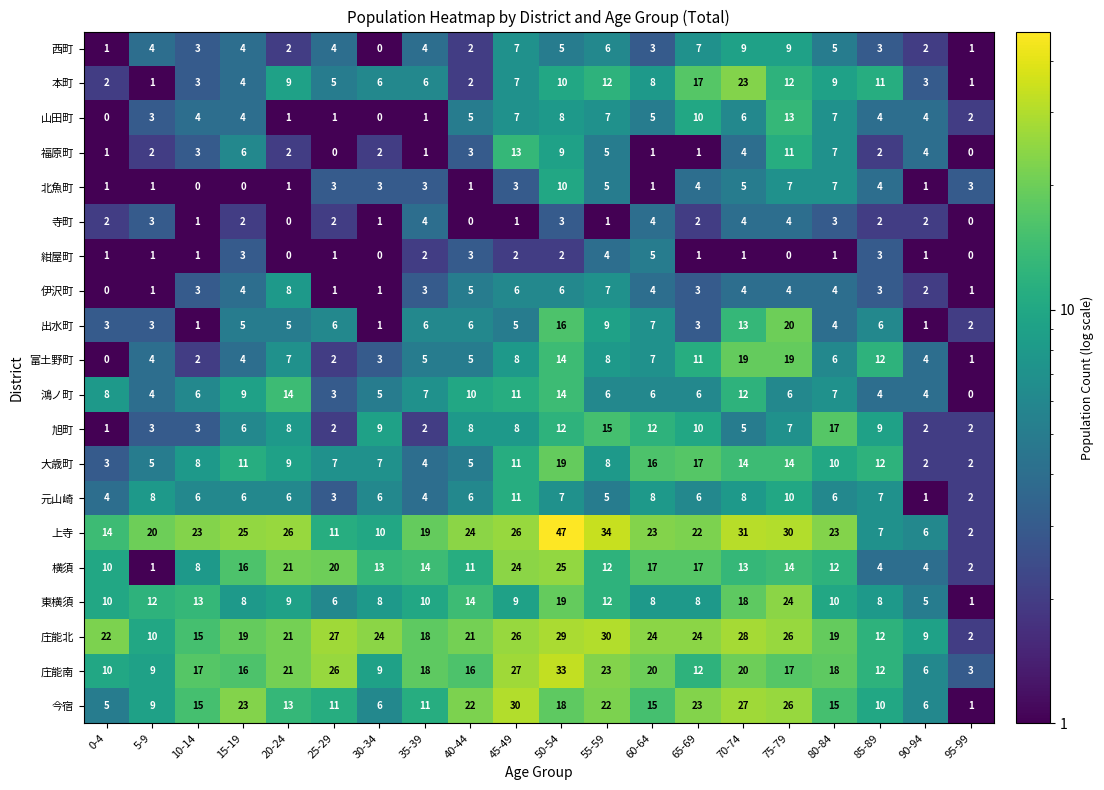

At how many categories does at least one series exceed 37?

1